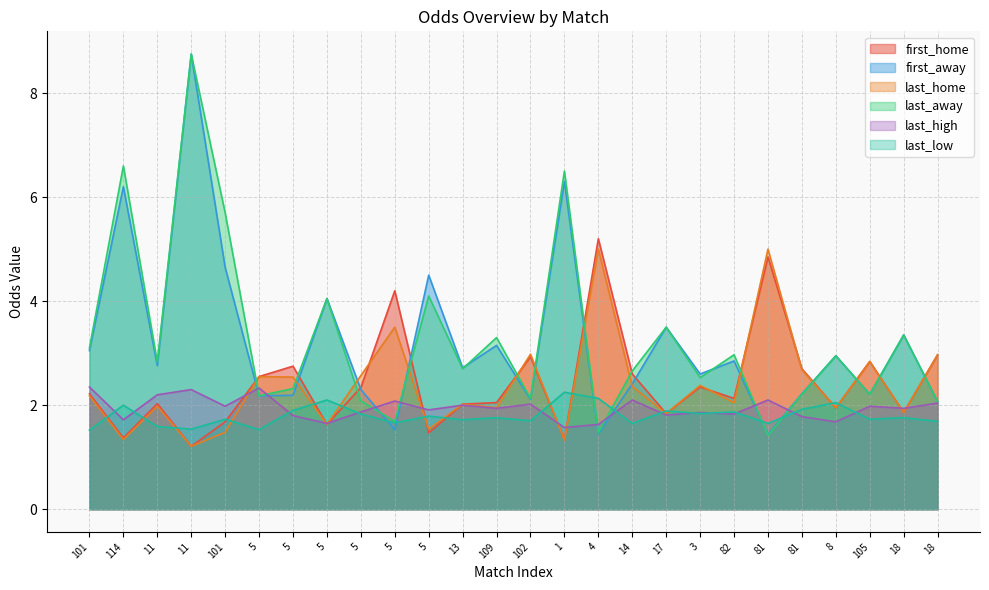

Where do last_away and first_away first cross each other?

5 and 5